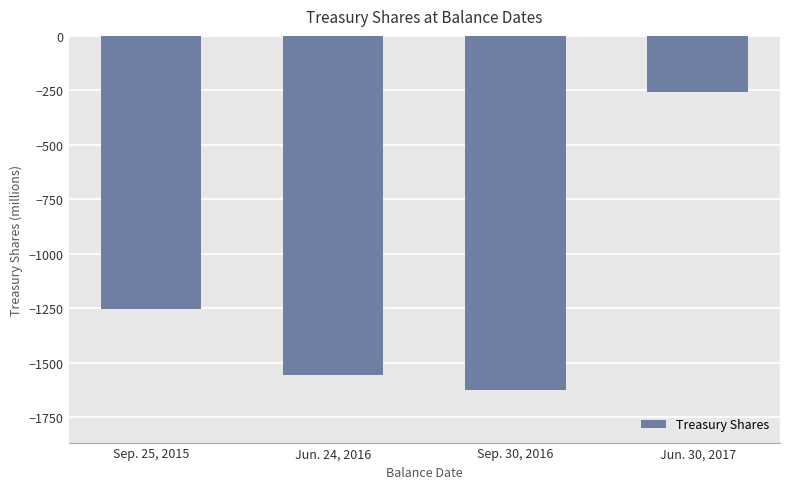

Reading left to right, what are all the values shown in this chart?

-1256	-1559	-1624	-257